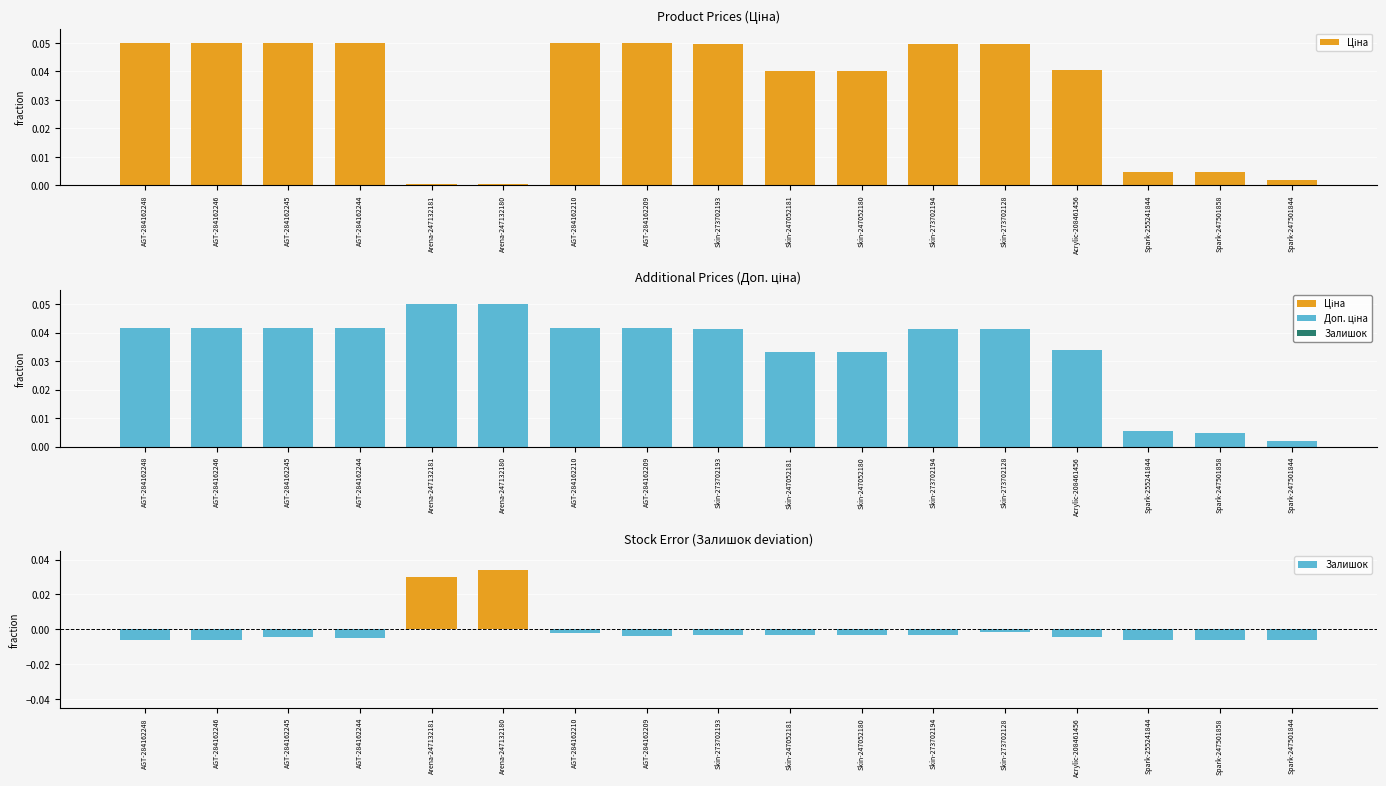

Which series changed the most between Skin-247052180 and Spark-247501858?

Ціна